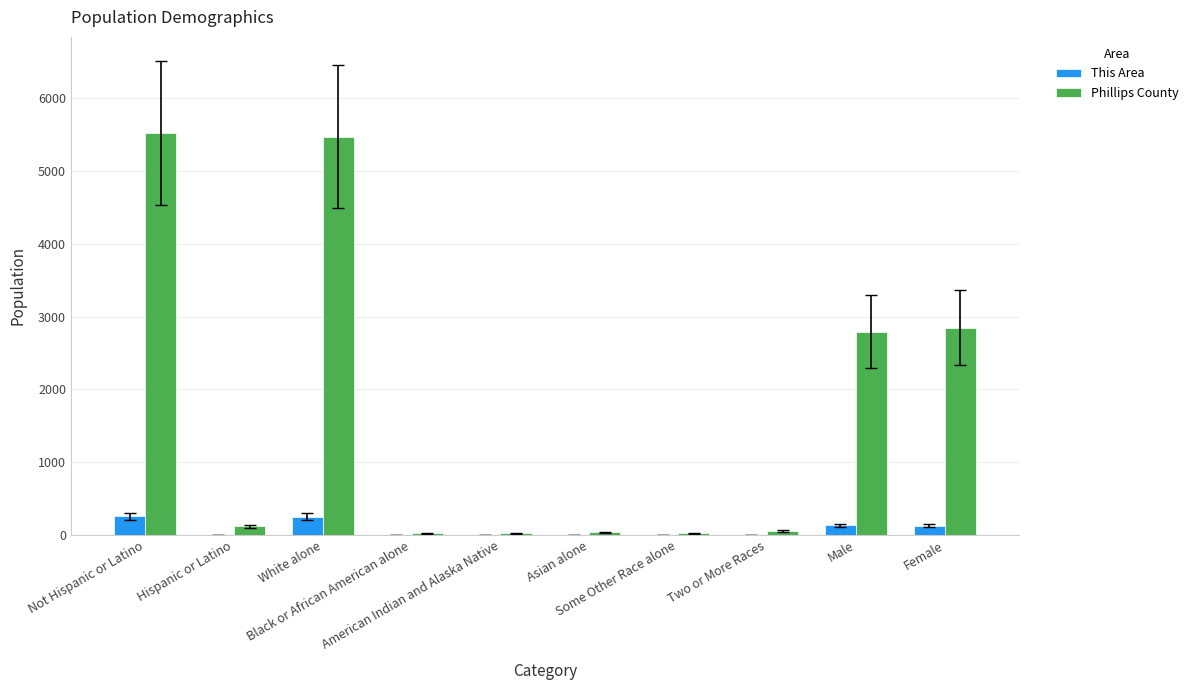

Is the value of This Area at Asian alone greater than the value of Phillips County at Hispanic or Latino?

No